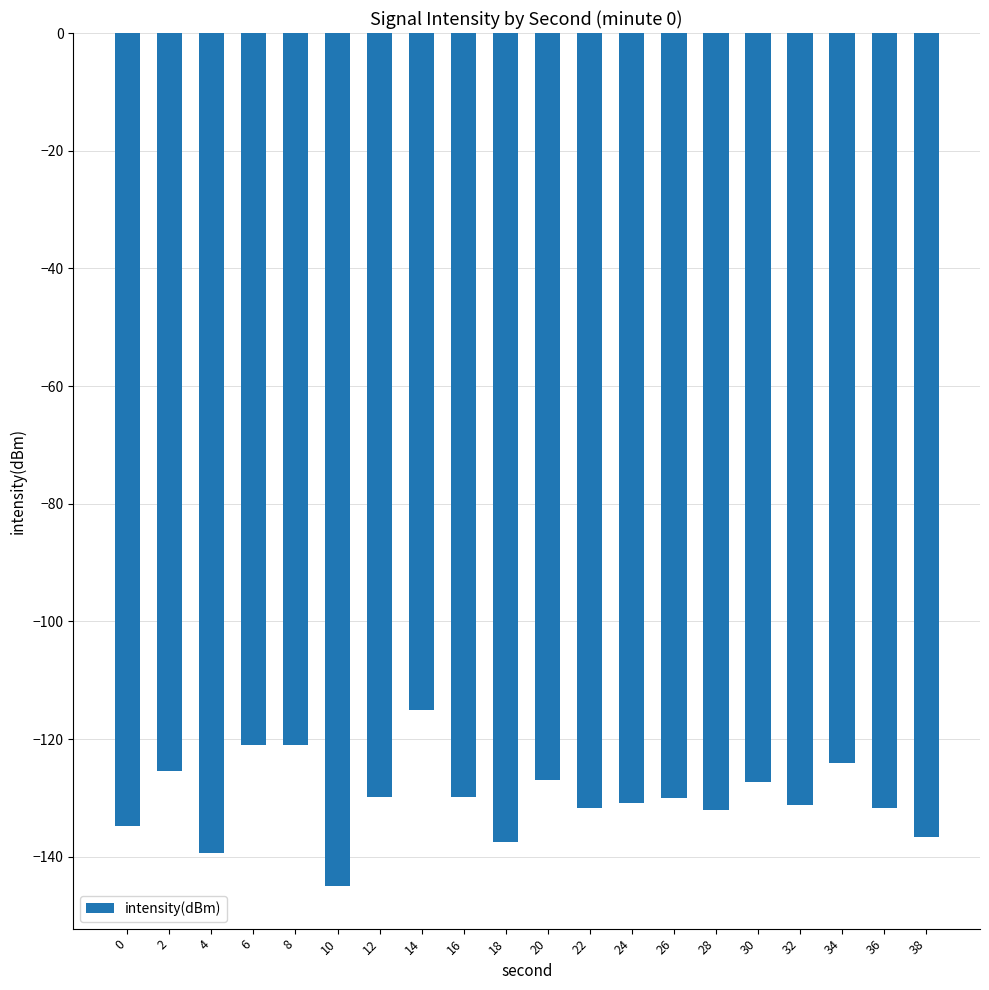

What is the average value?

-130.0